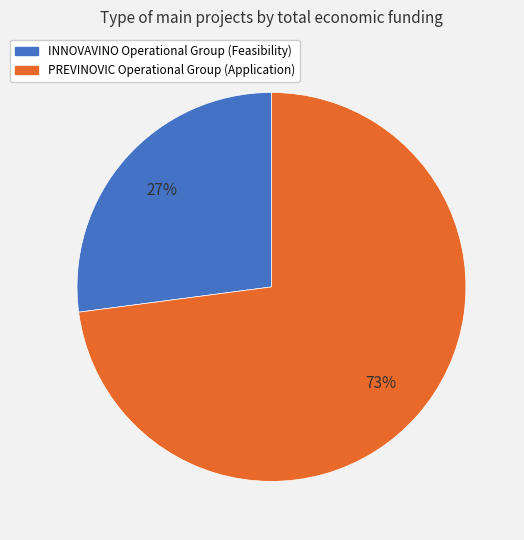

True or false: PREVINOVIC Operational Group accounts for 61% of the total.

False